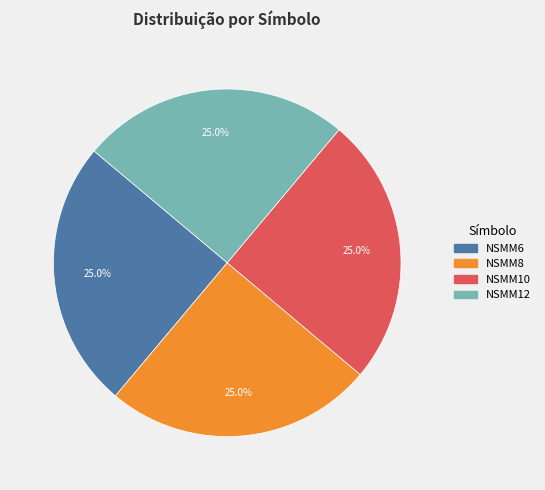

Count the number of slices in the pie.

4